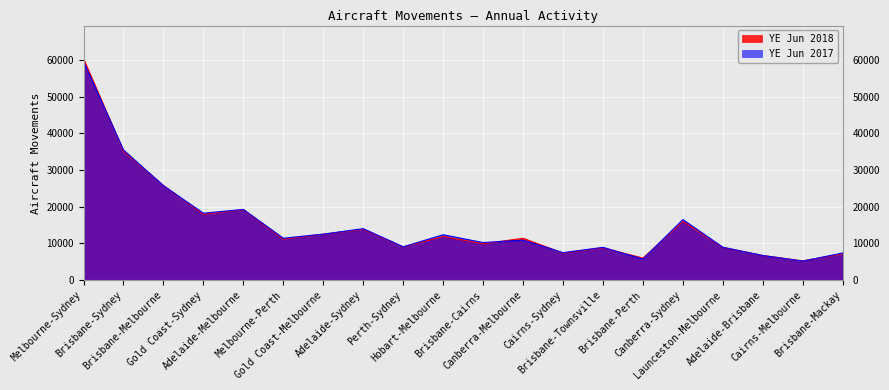

What is the total value across all series at Brisbane-Cairns?

20183